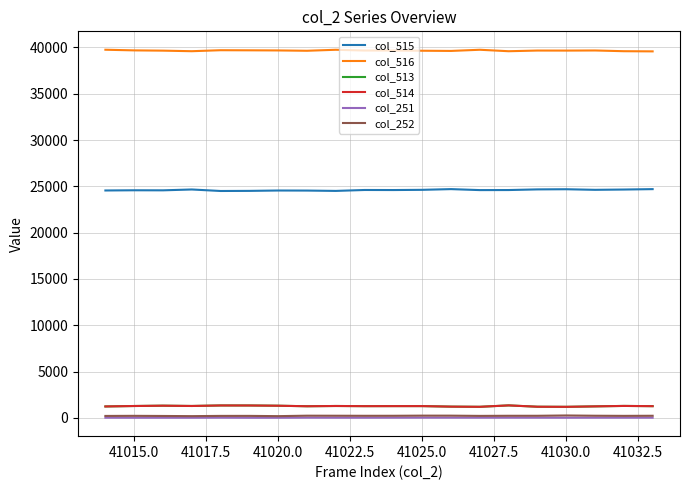

Count the number of categories in the chart.

20